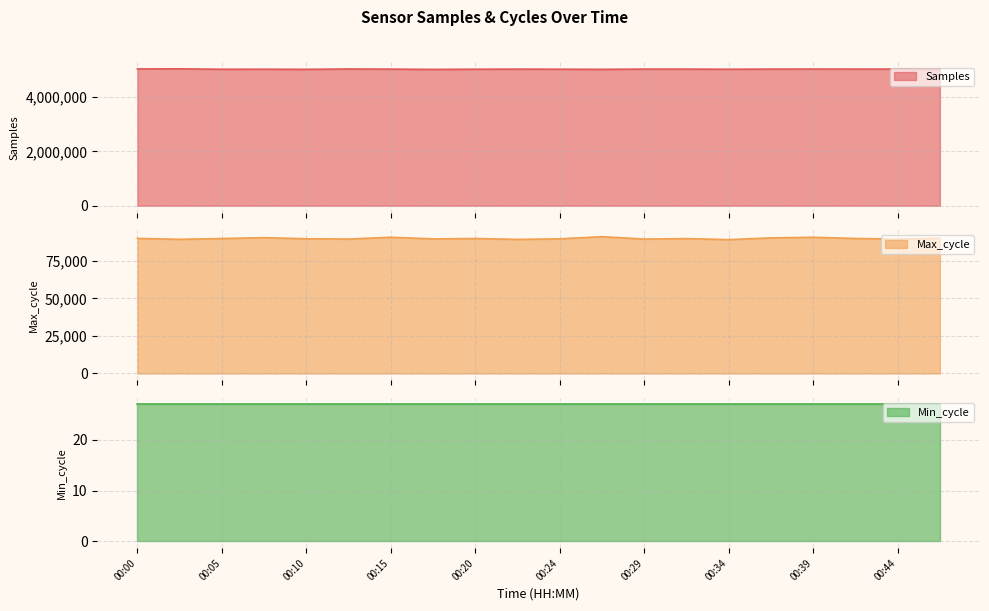

In Samples, how many points are higher than both neighbors (excluding endpoints)?

7